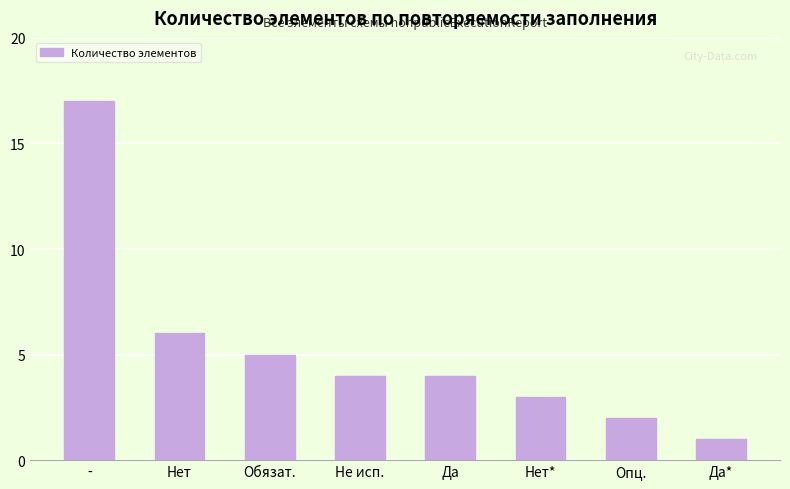

Which label corresponds to the smallest value in the chart?

Да*